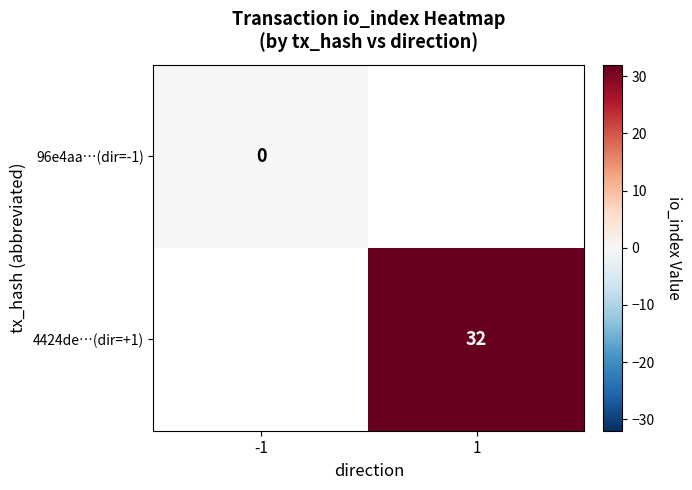

Which label corresponds to the smallest value in the chart?

-1